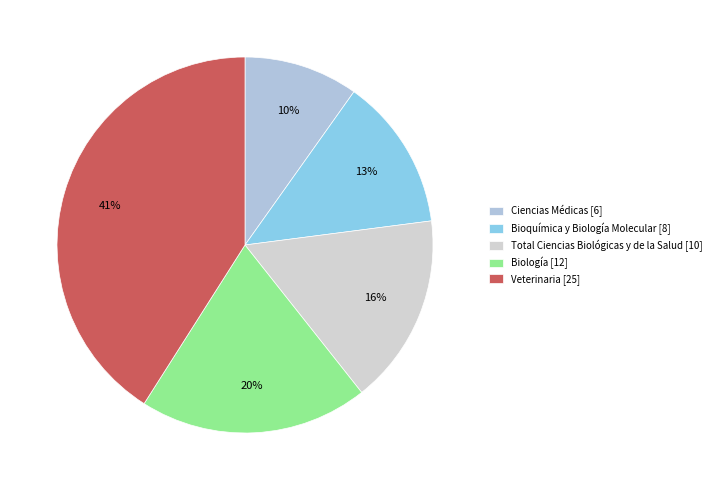

The Veterinaria slice represents 41% of the pie. True or false?

True